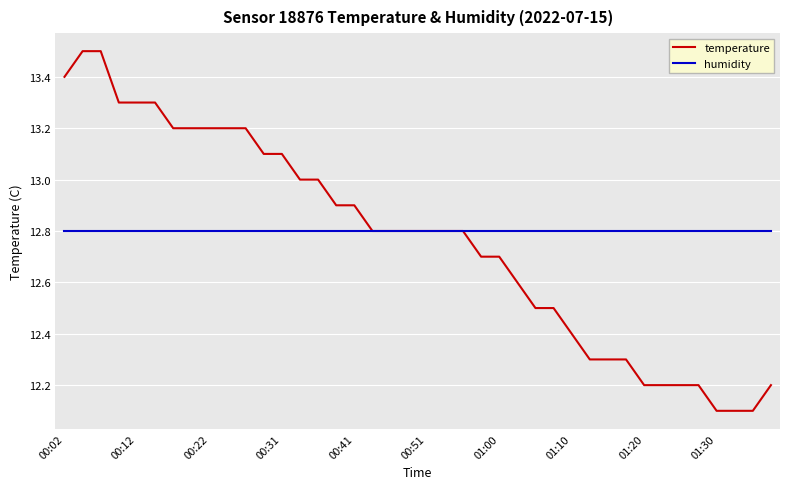

Which series has the widest spread of values?

temperature